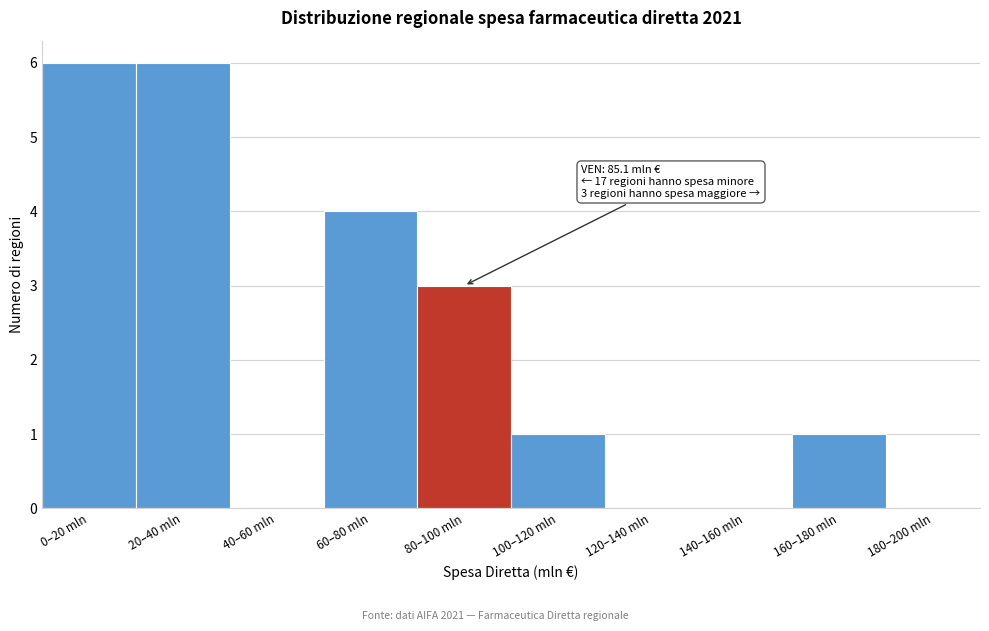

Reading left to right, transcribe all the data shown in this chart.

0–20 mln=6	20–40 mln=6	40–60 mln=0	60–80 mln=4	80–100 mln=3	100–120 mln=1	120–140 mln=0	140–160 mln=0	160–180 mln=1	180–200 mln=0